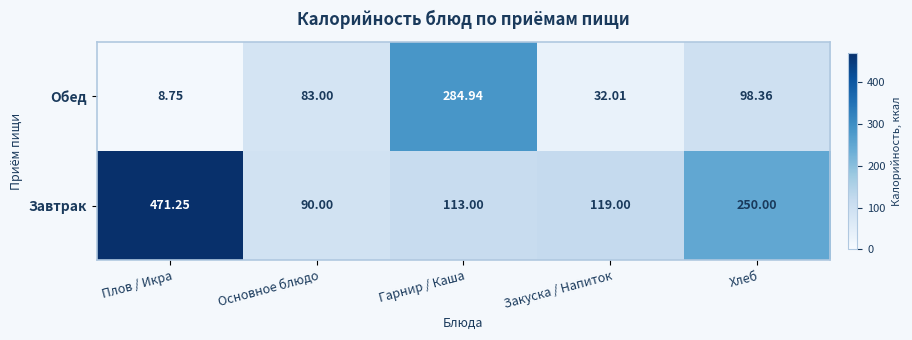

Where does the Завтрак series first go above 119?

Плов / Икра